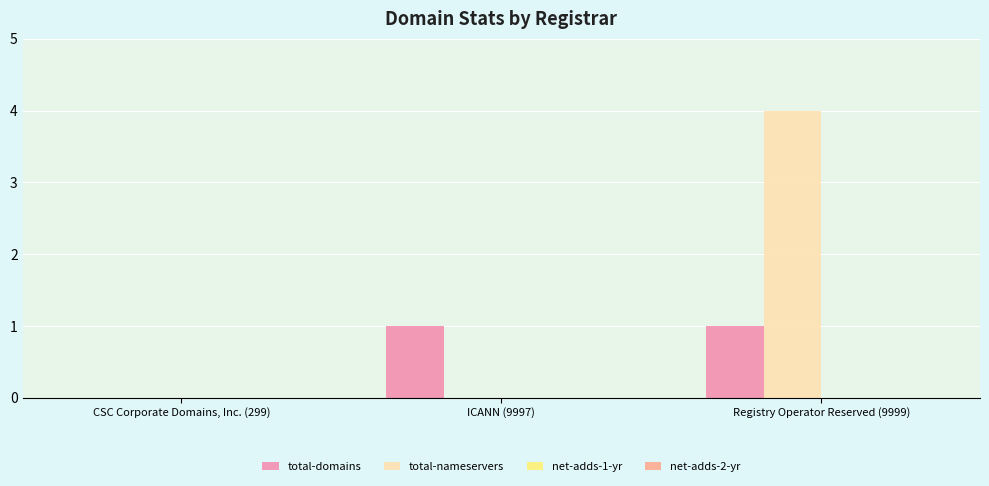

The value of total-domains at CSC Corporate Domains, Inc. (299) is 0. True or false?

True